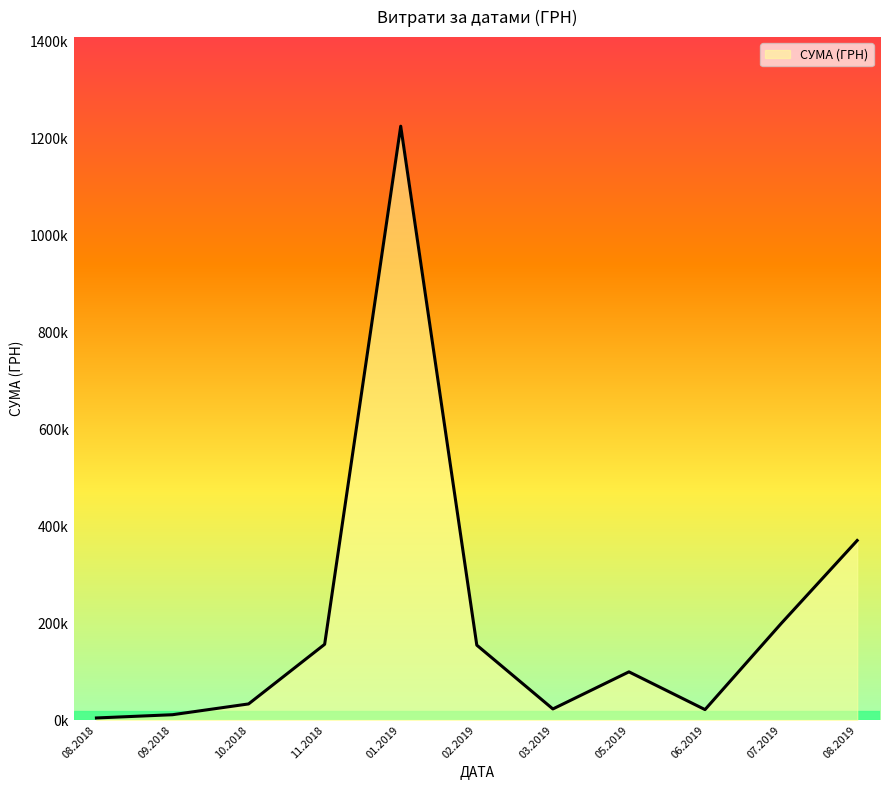

Does the chart have visible grid lines?

No